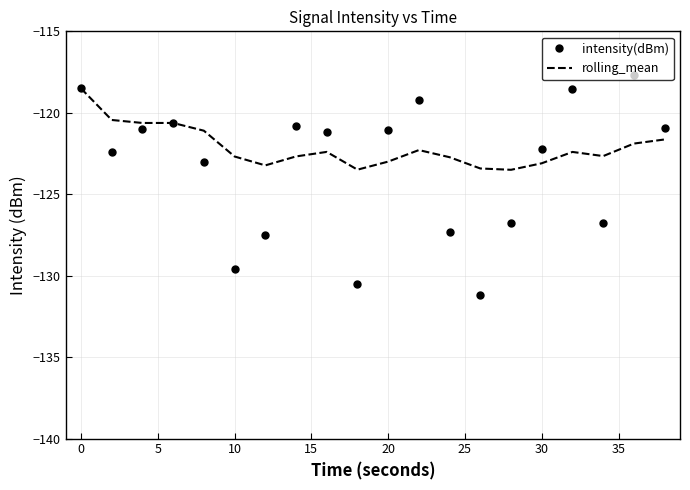

What is the smallest value displayed?

-131.2